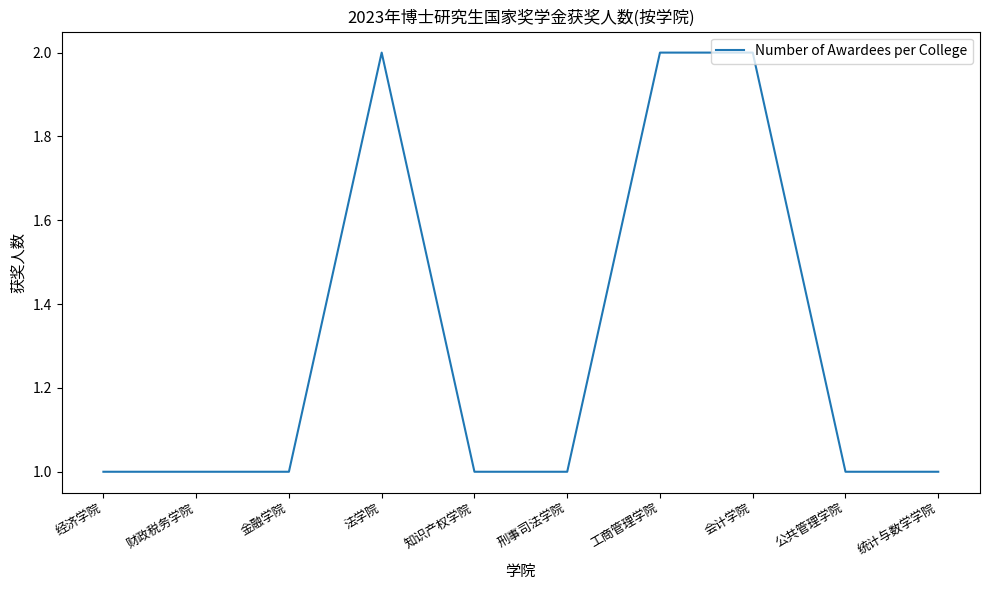

The value at 刑事司法学院 is 1. True or false?

True